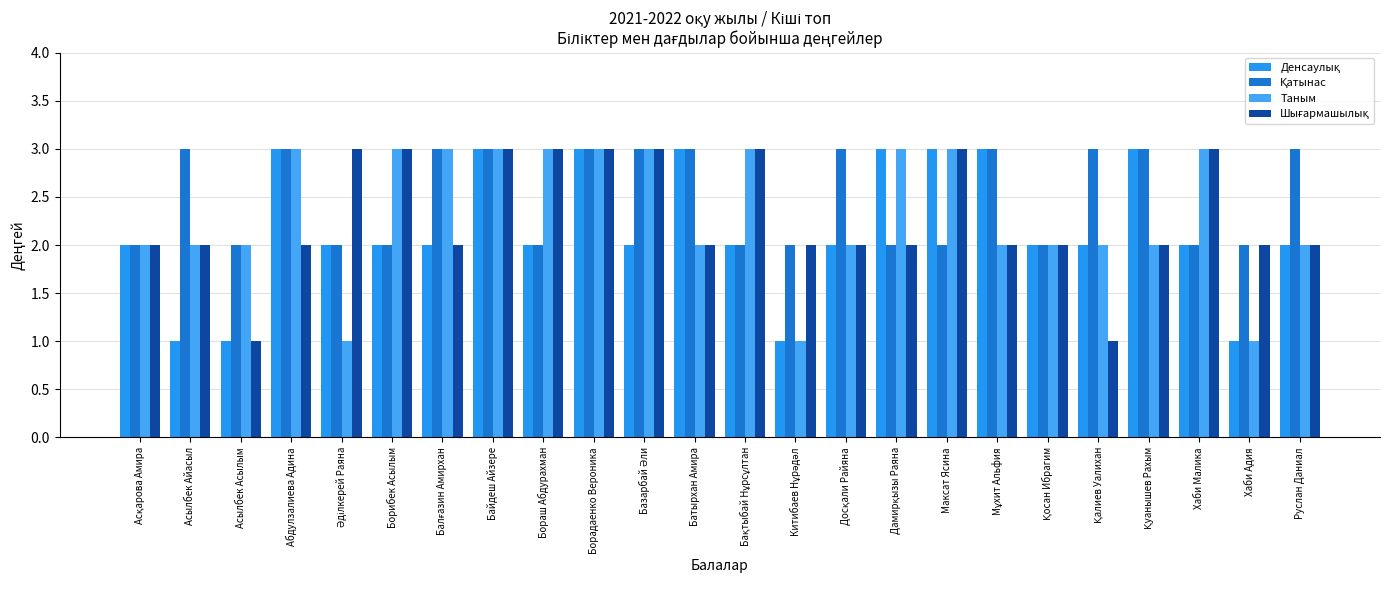

How many bars are there in total?

96